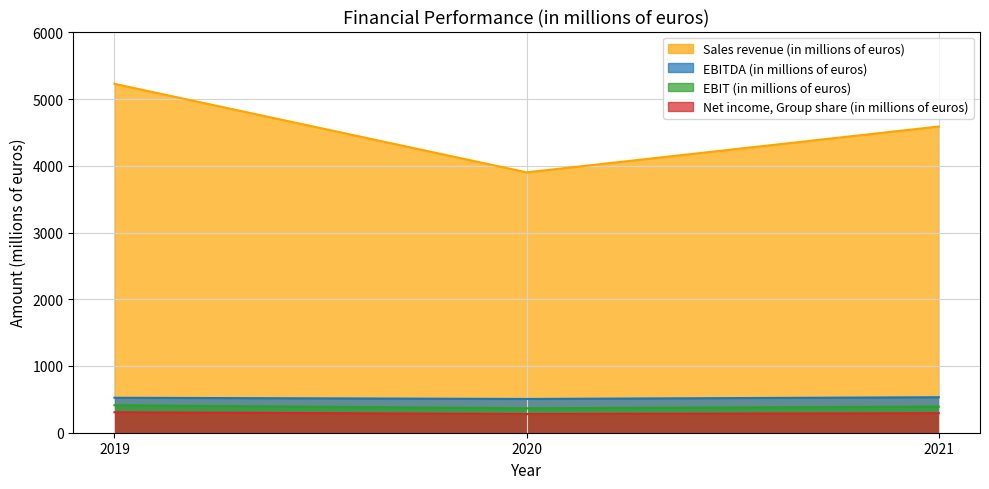

Which series has the largest total across all categories?

Sales revenue (in millions of euros)